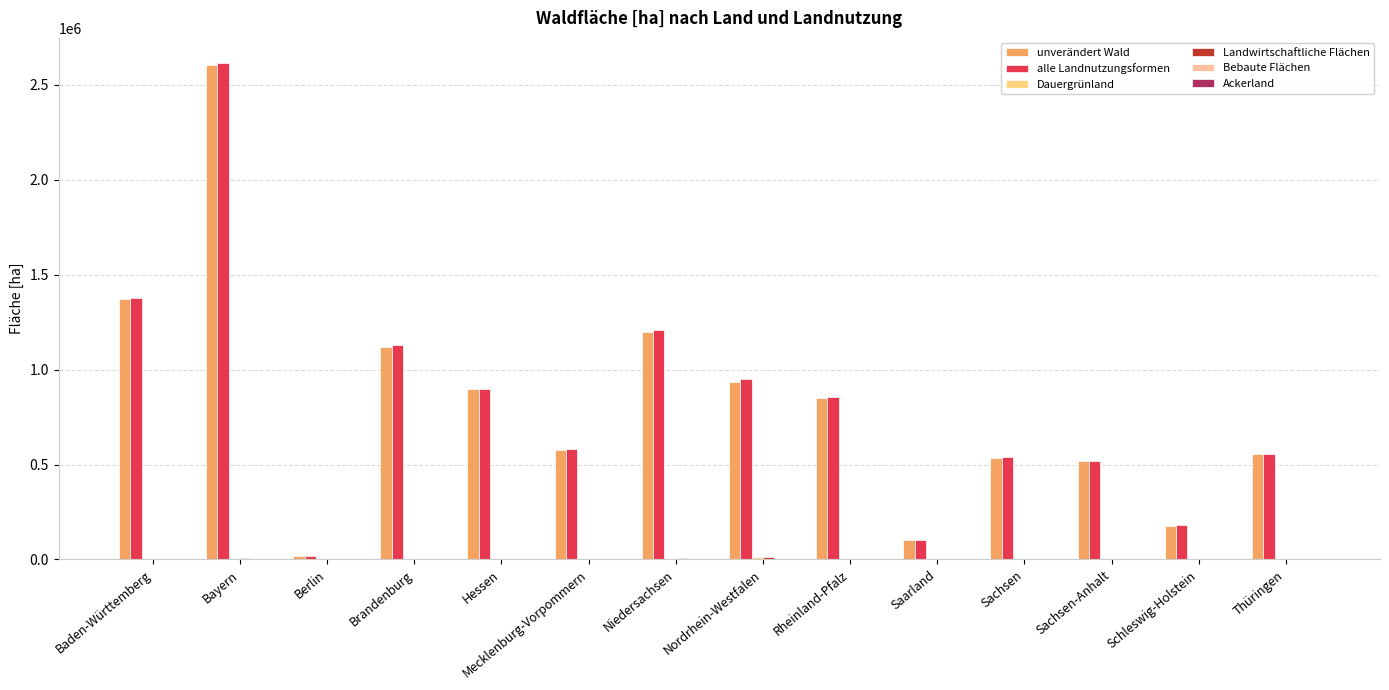

Are the bars grouped side by side (vs. stacked)?

Yes